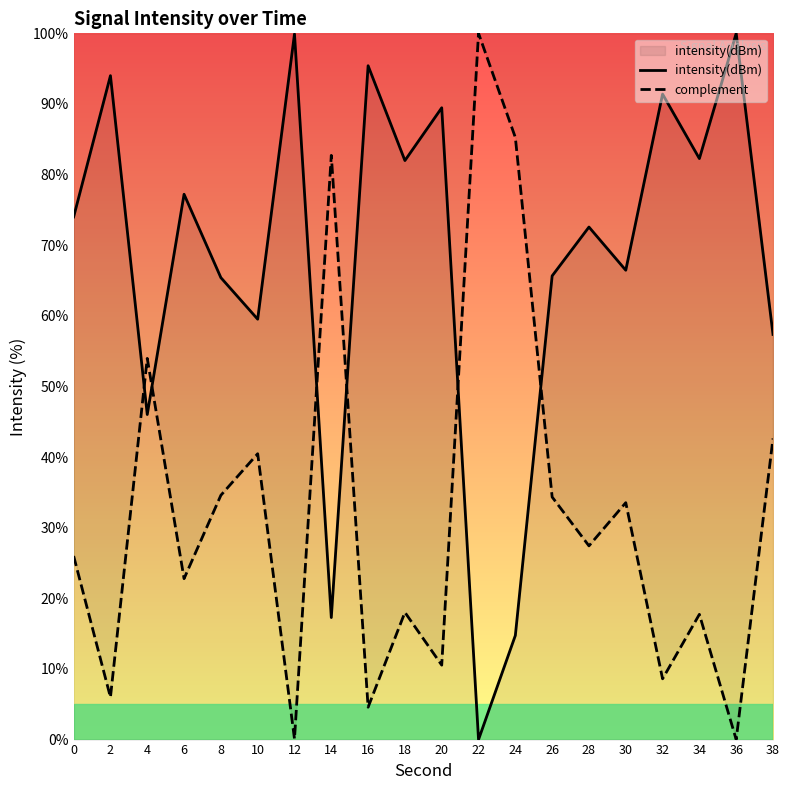

Which series has the widest spread of values?

intensity(dBm)